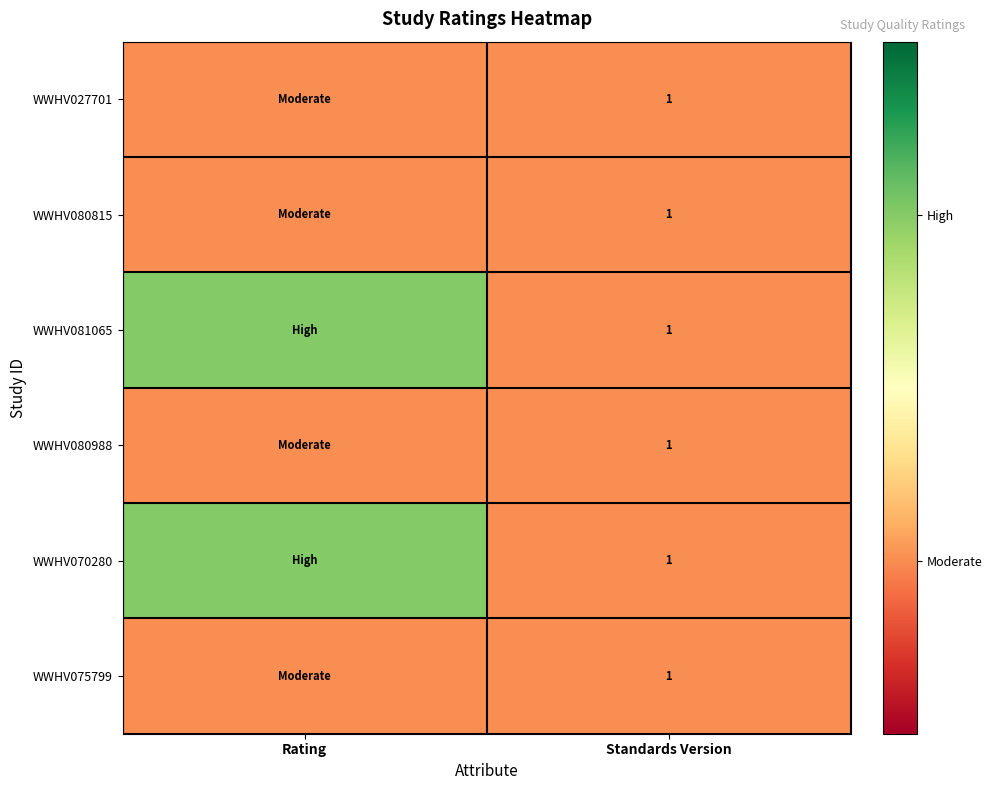

At how many categories does at least one series exceed 1?

1